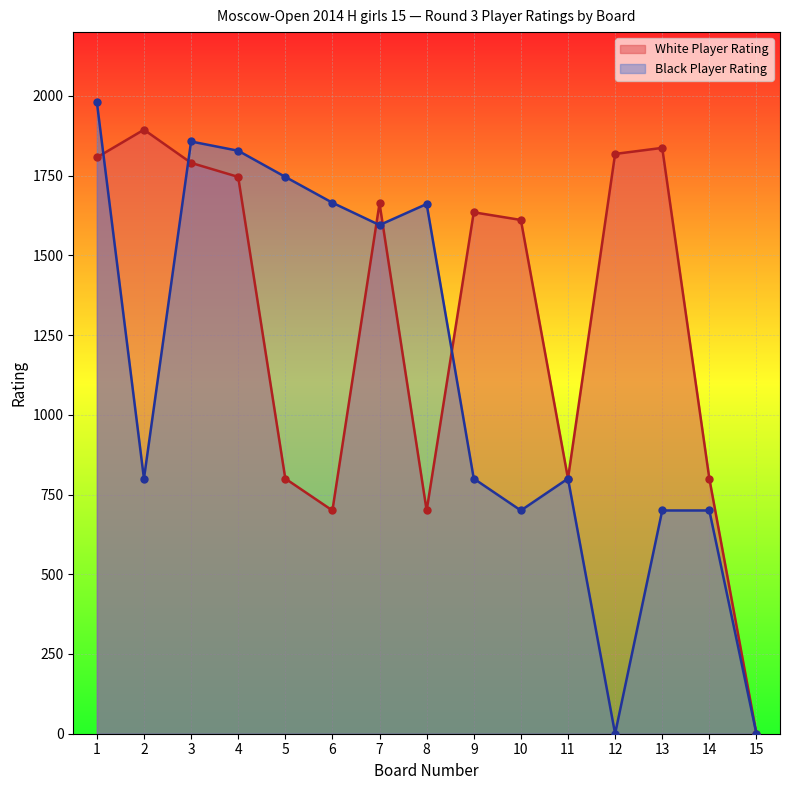

Which series has the largest total across all categories?

White Player Rating